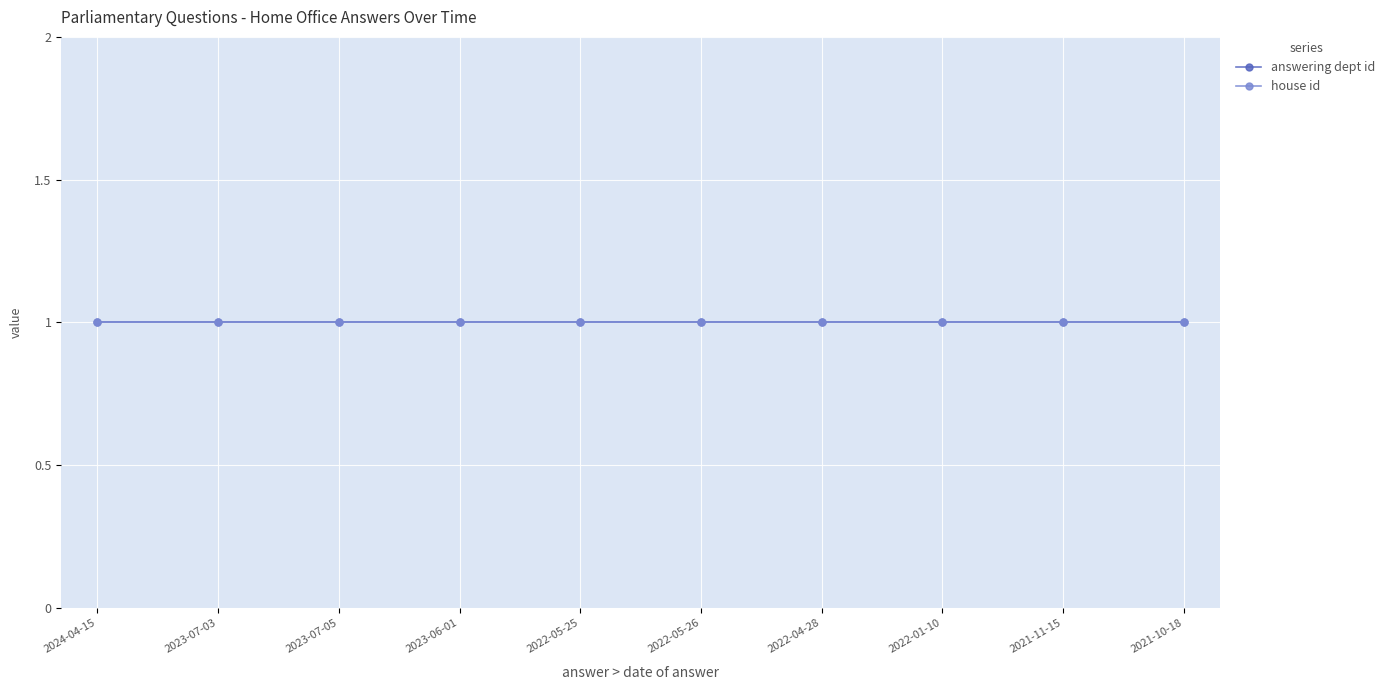

True or false: answering dept id has more than 2 points higher than both neighbors.

False